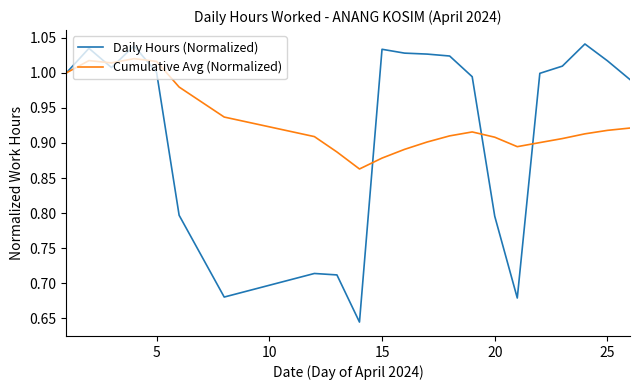

What is the difference between the maximum and minimum values in the Daily Hours (Normalized) series?

0.4